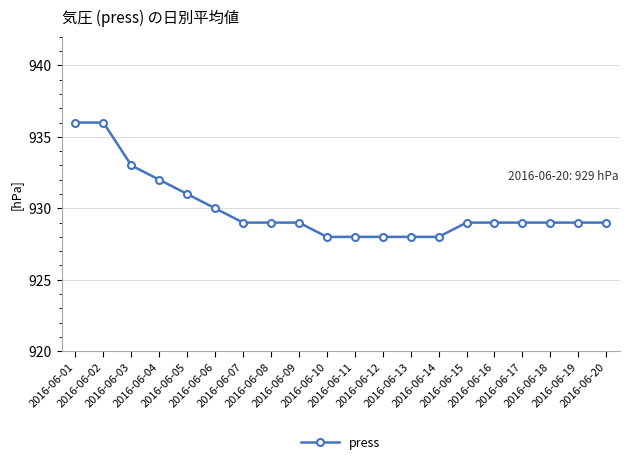

What is the difference between the second highest and minimum values?

8